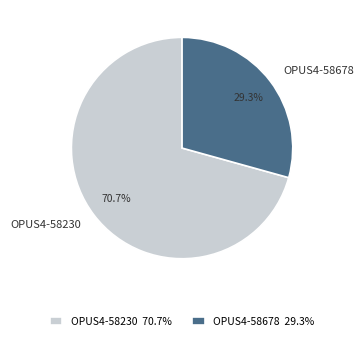

How many slices are in this pie chart?

2